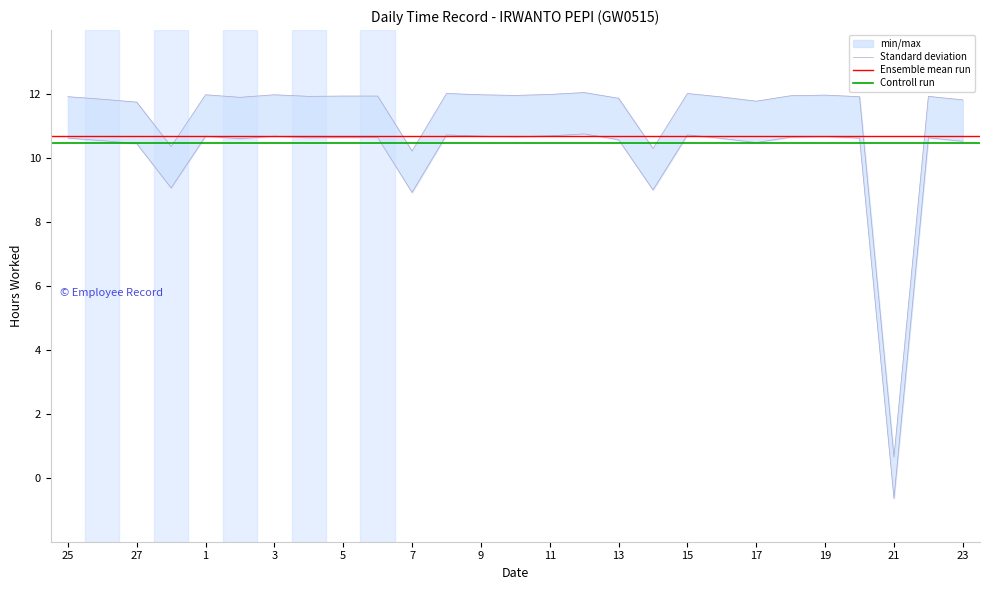

Which has a higher value, 13 or 27?

13